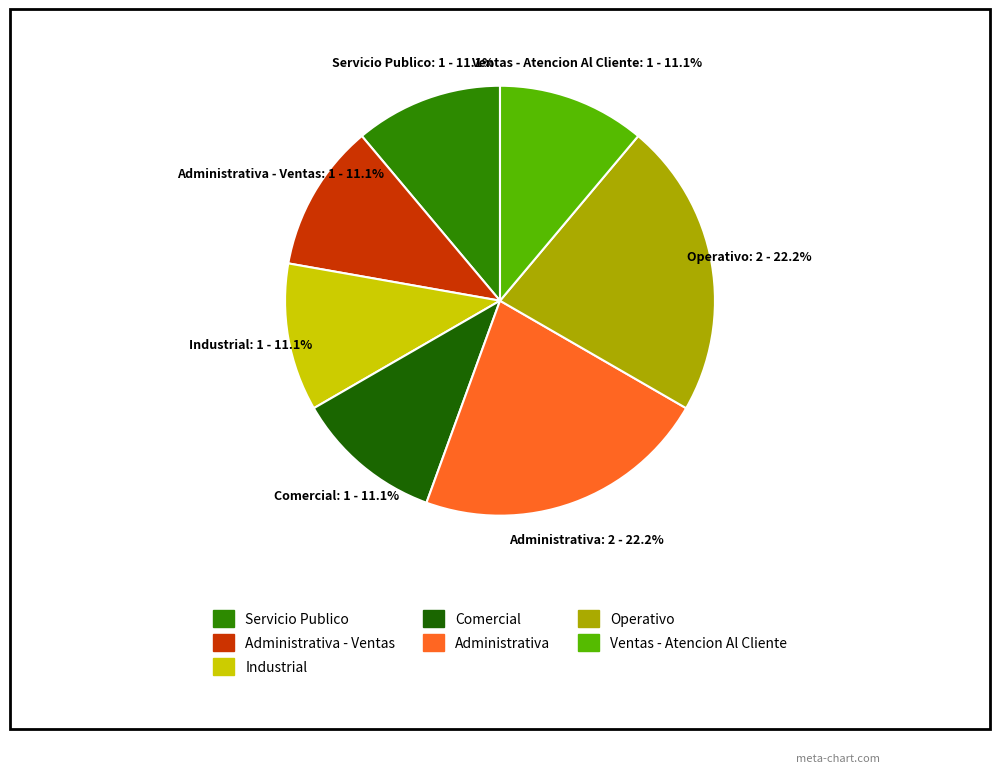

Does any single category account for the majority?

No